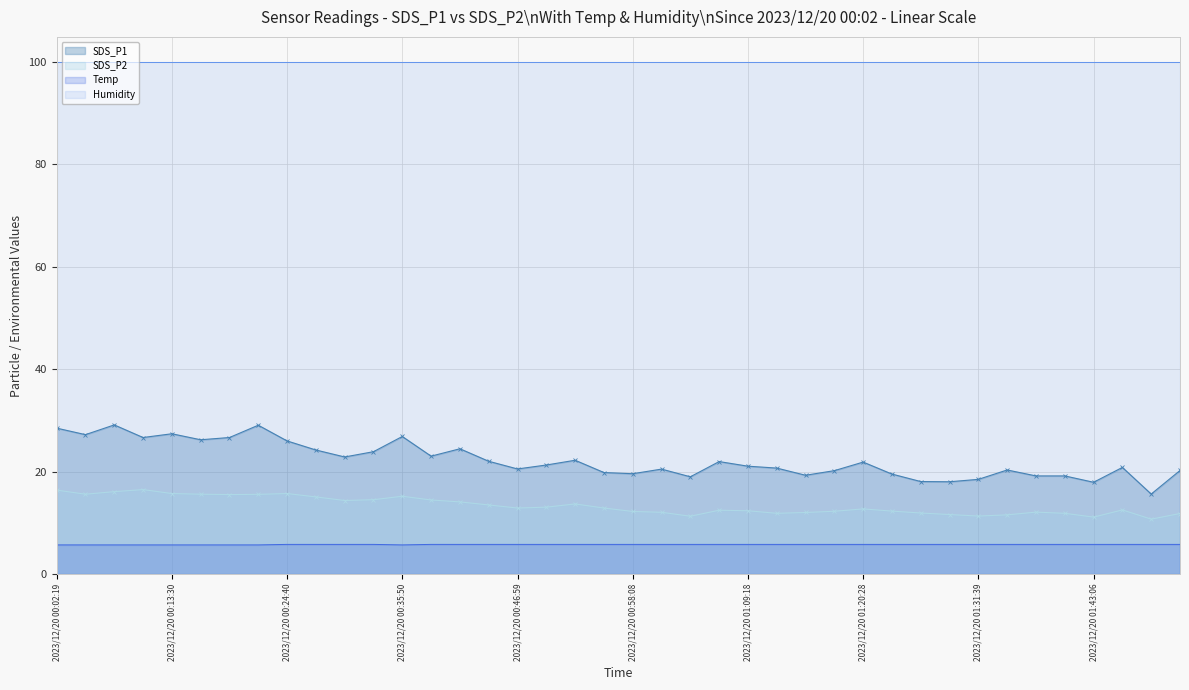

True or false: SDS_P1 and SDS_P2 intersect in this chart.

False